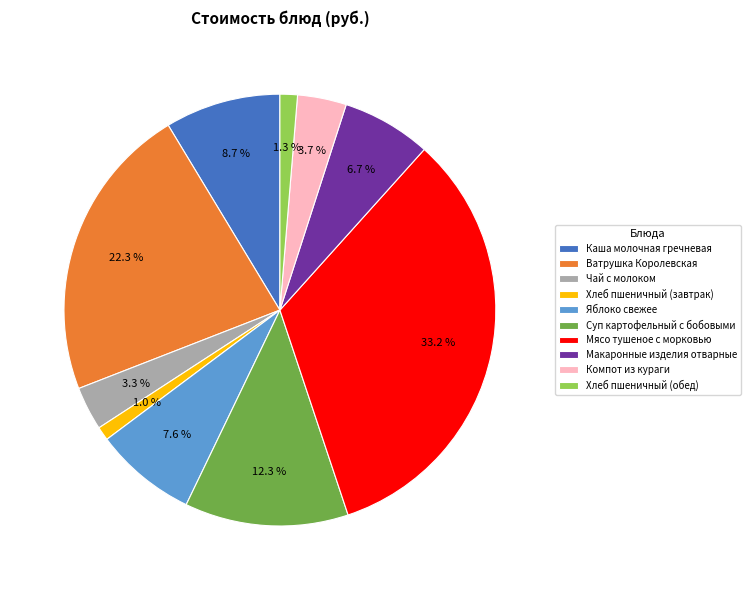

Which slice is the largest?

Мясо тушеное с морковью